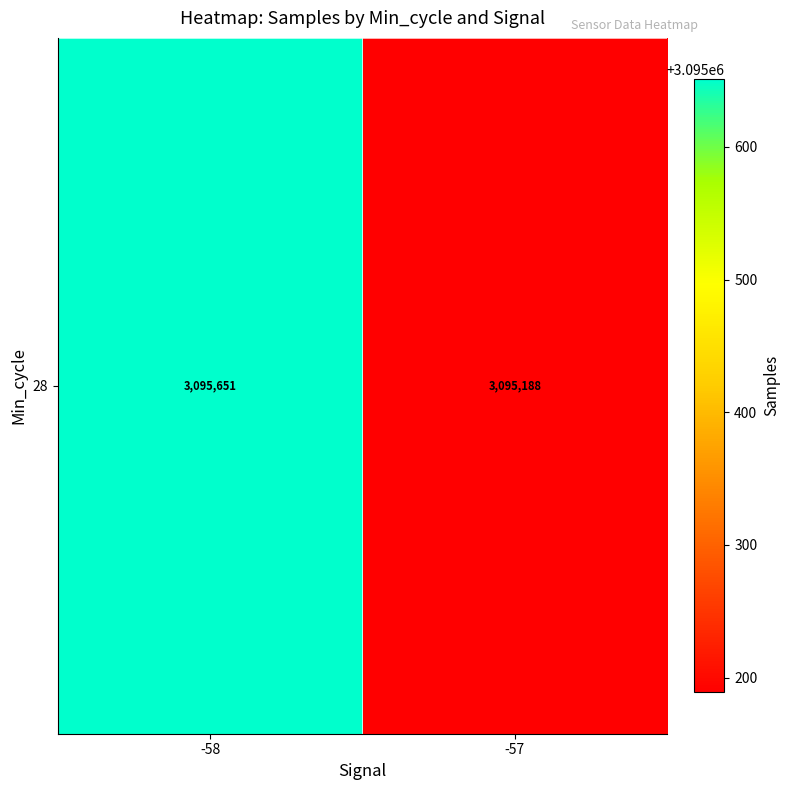

What is the change in value from -58 to -57?

-462.2